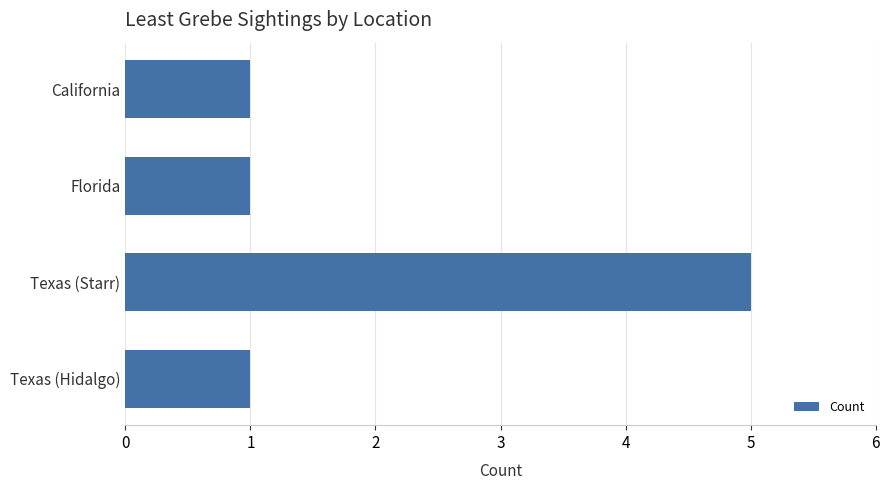

Is it true that the value at California is 1?

True